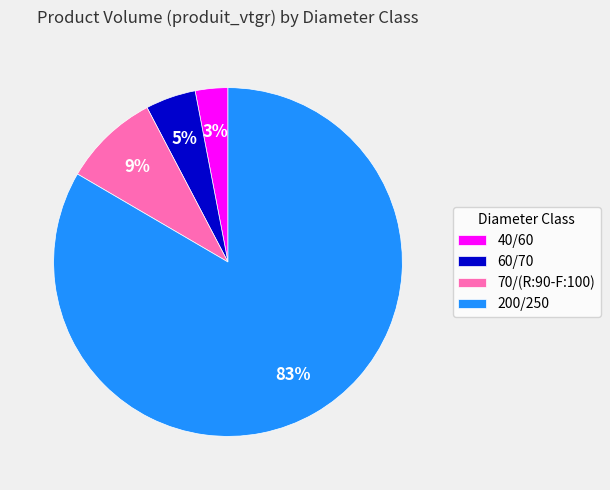

Which category has the smallest portion of the pie?

40/60